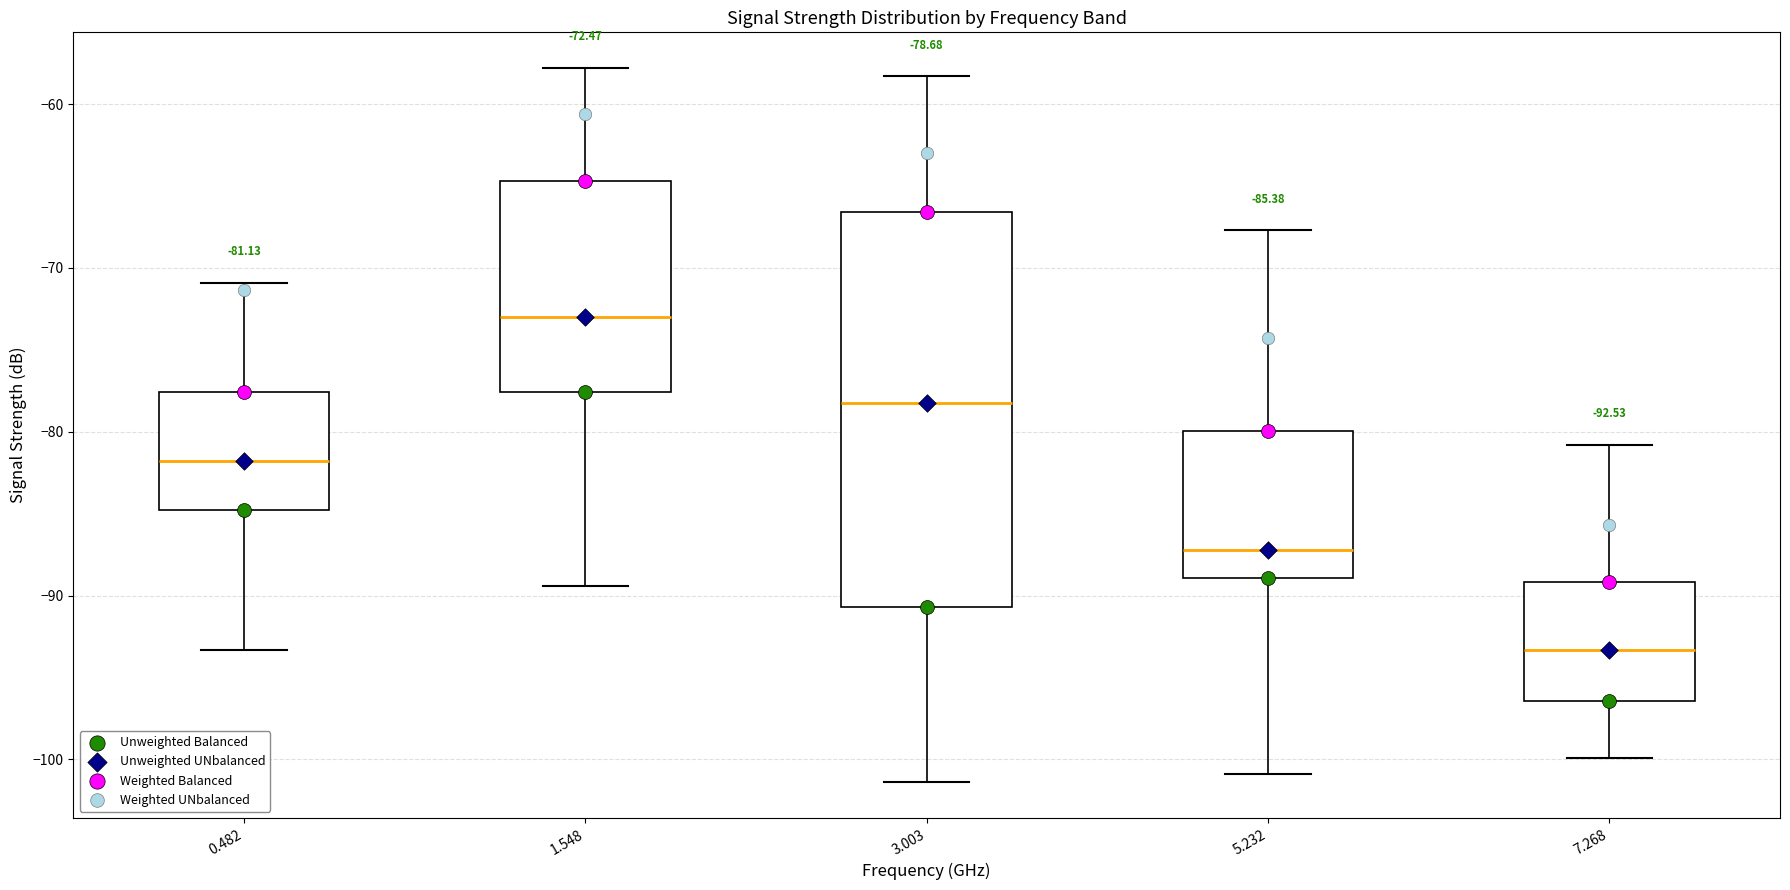

Comparing the boxes themselves (not the whiskers), which one is the tallest?

3.003